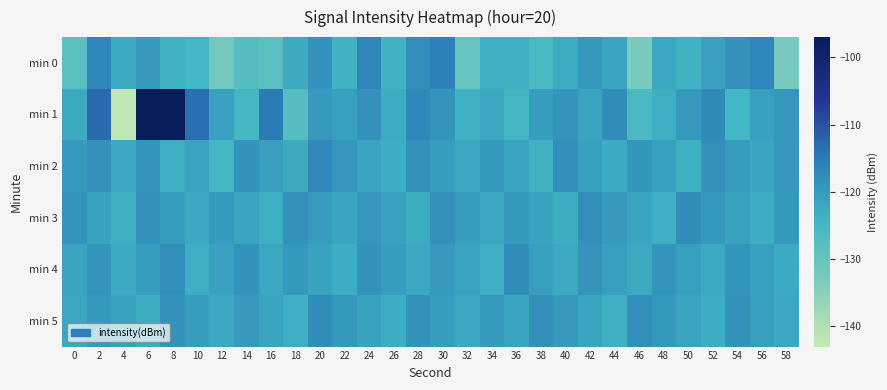

What is the total value across all series at 40?

-725.9